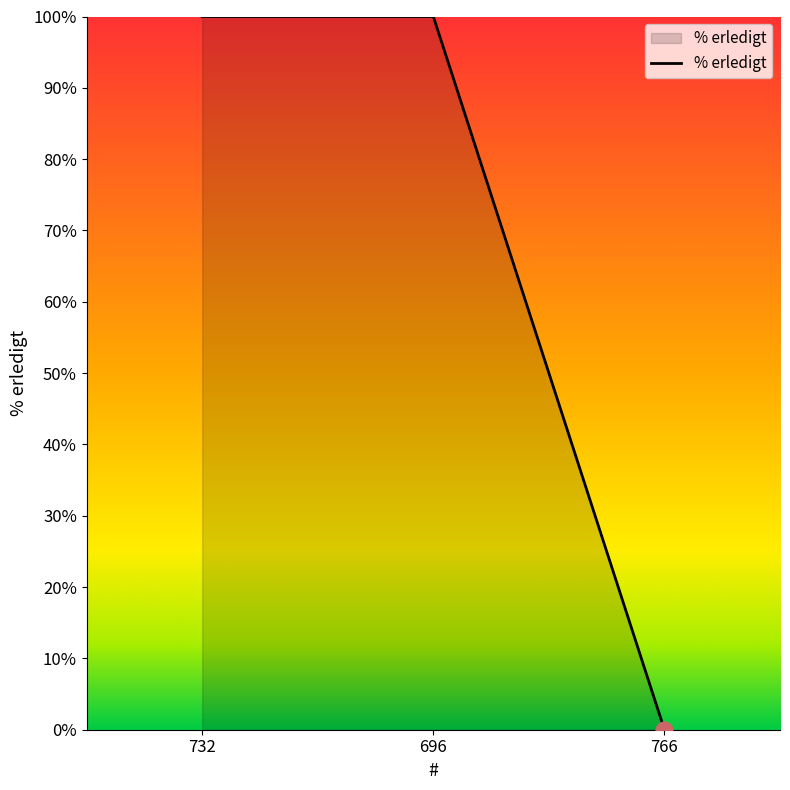

Reading left to right, what are all the values shown in this chart?

100	100	0